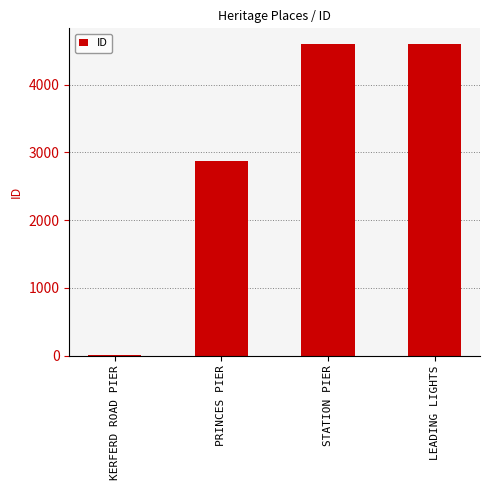

Where is the data nearest to the value 2308?

PRINCES PIER